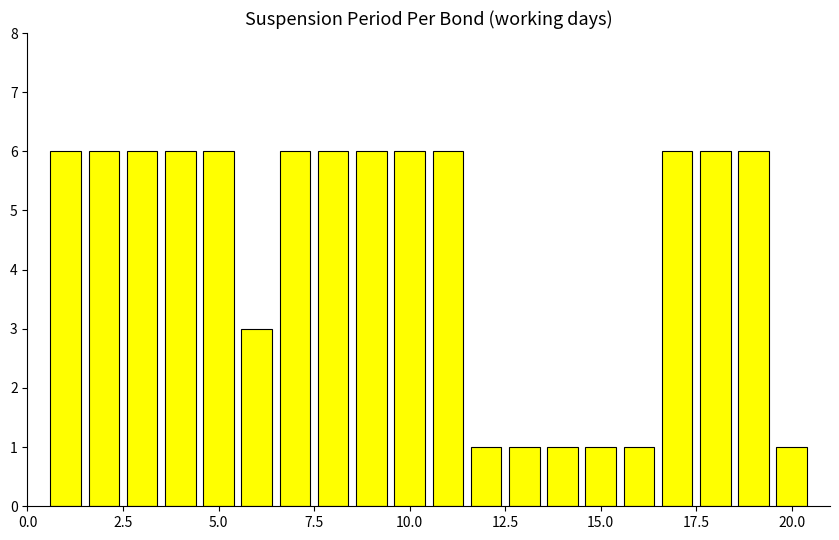

What is the value of the 17th bar from the left?

6